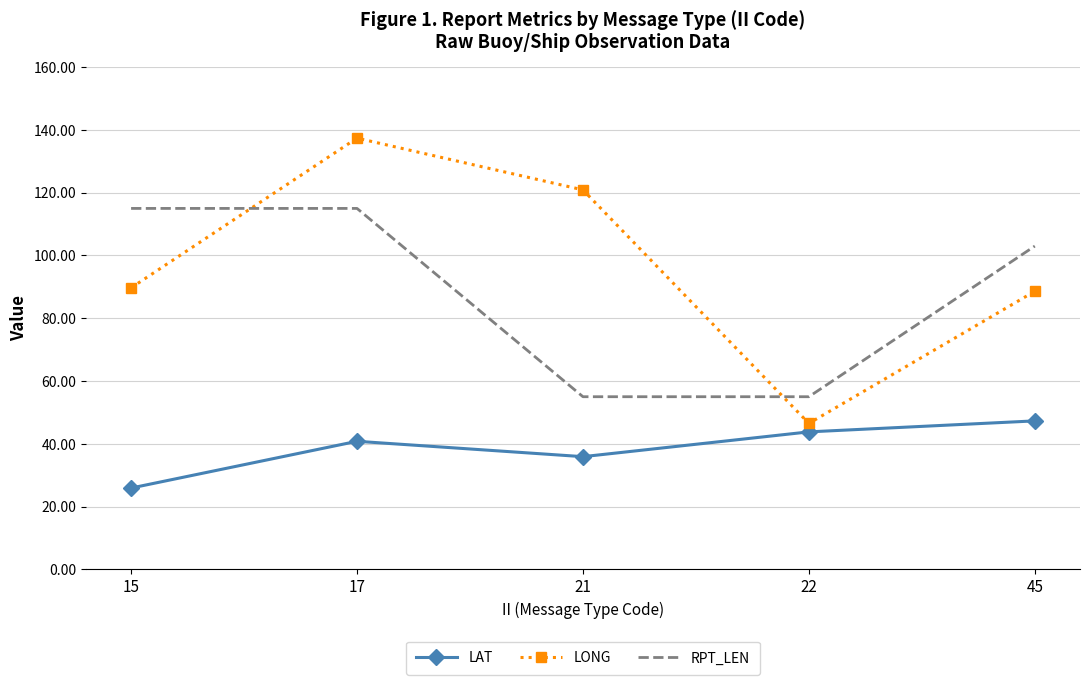

True or false: LONG and LAT intersect in this chart.

False